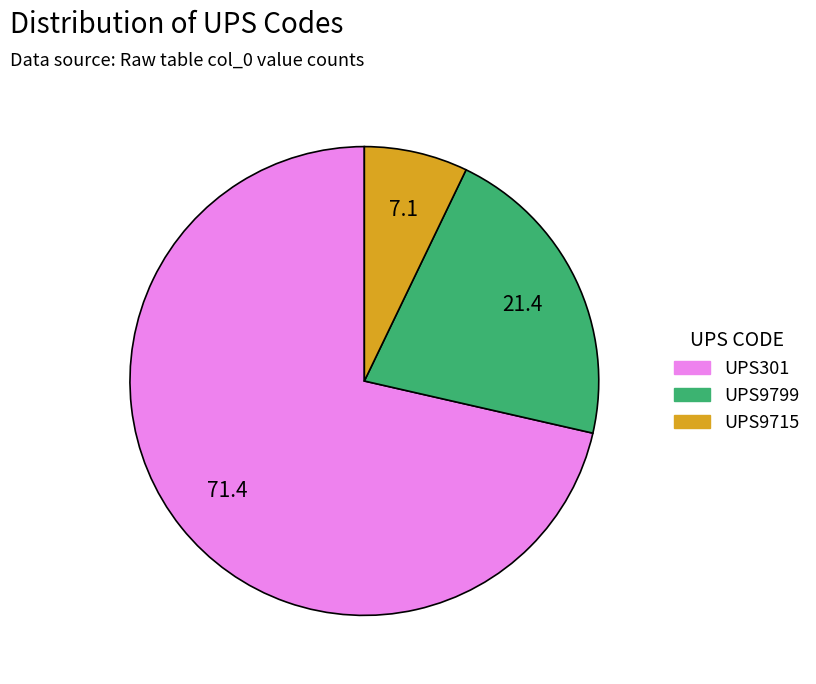

How many segments does this pie chart have?

3